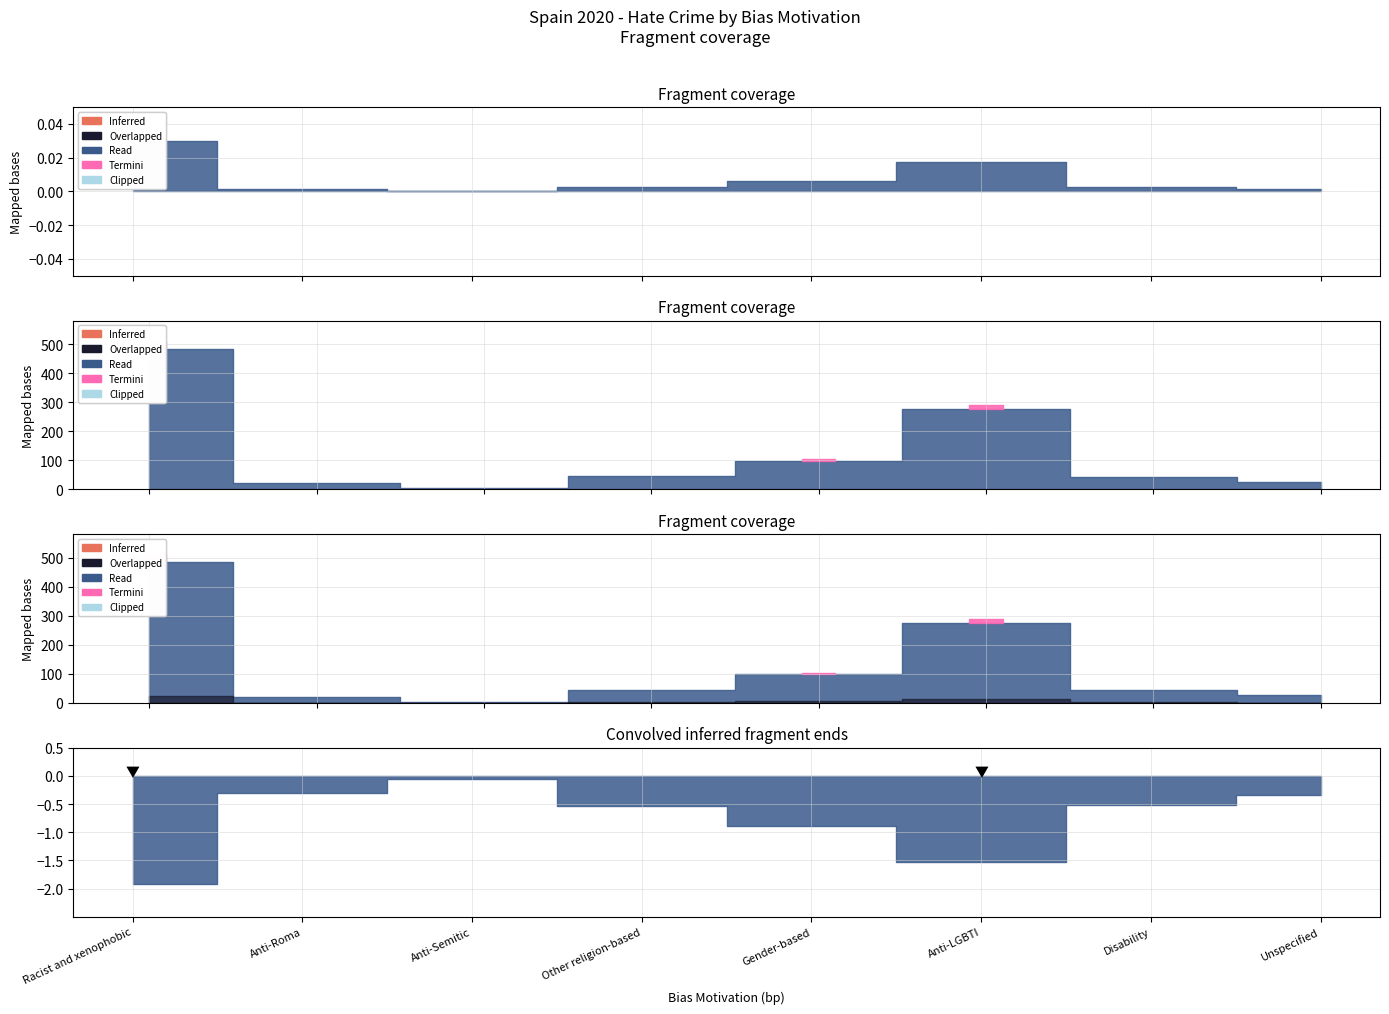

True or false: the data shows 8 at Anti-Roma.

False